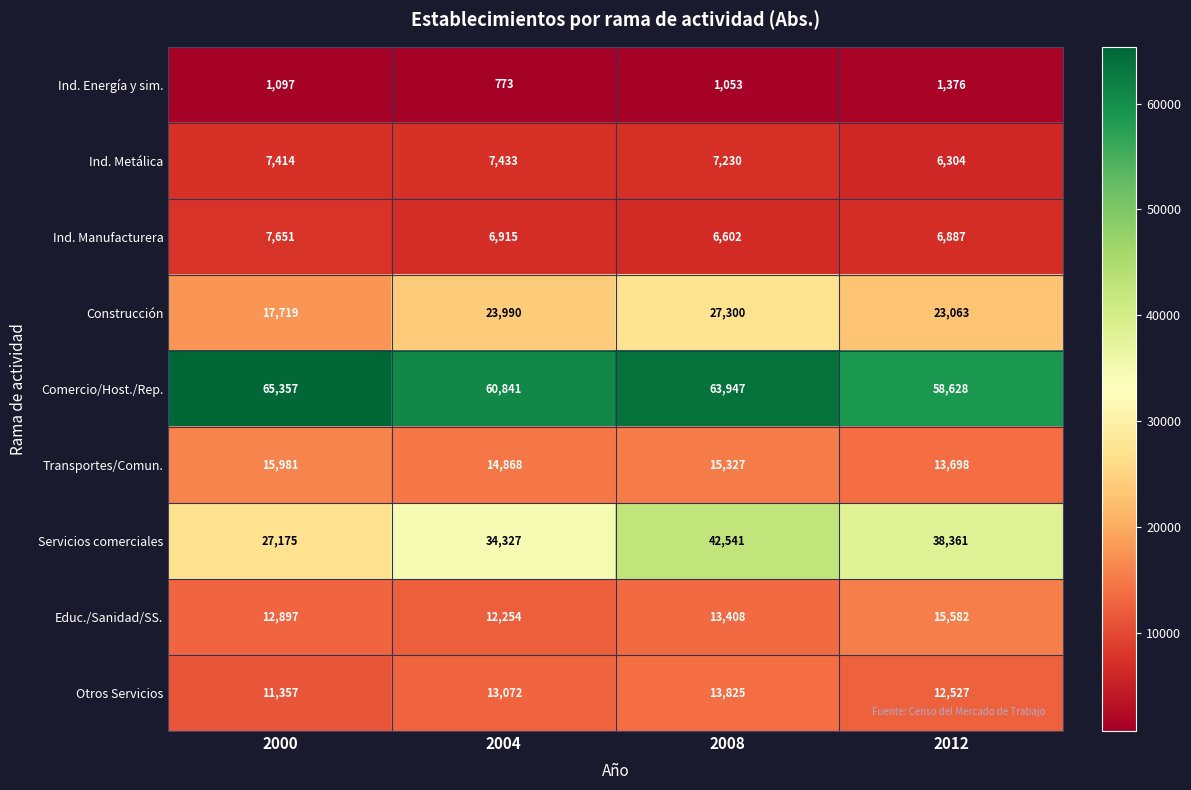

How many categories are shown in the chart?

4